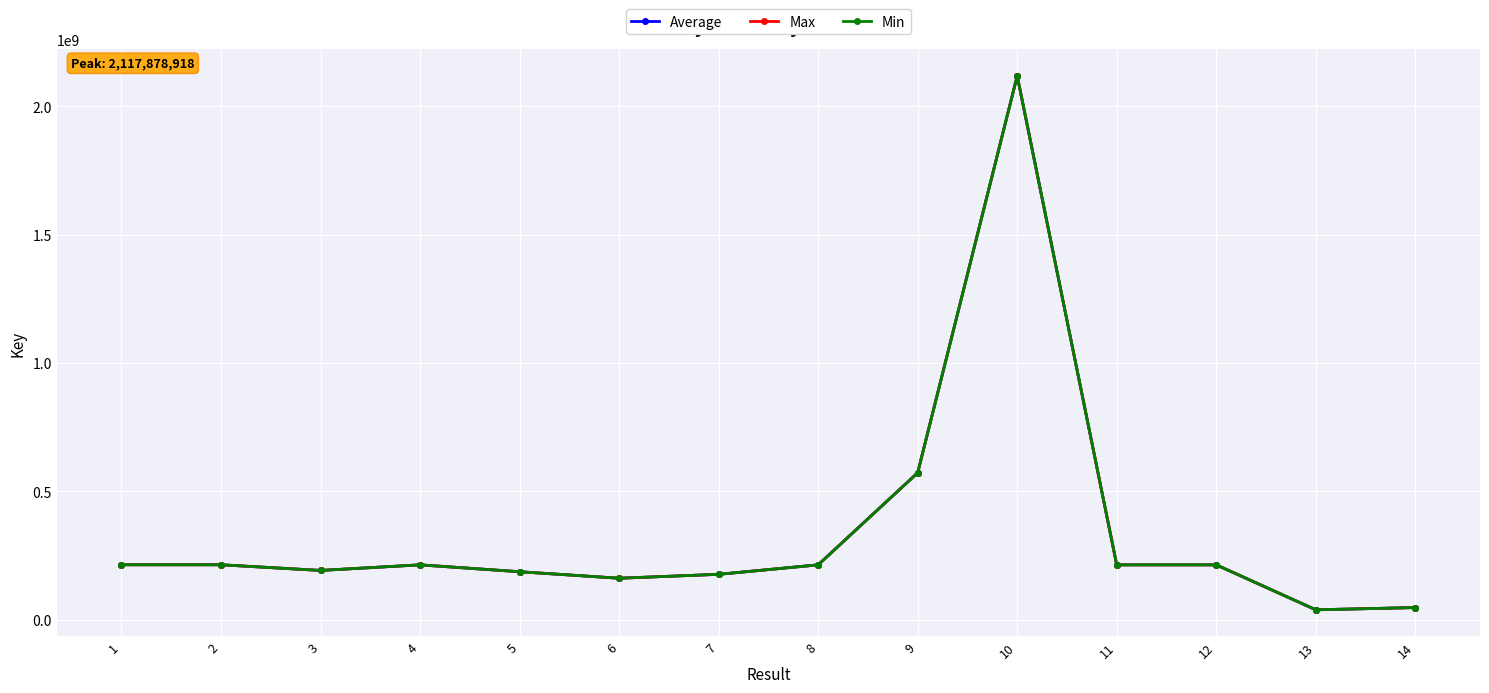

Does the chart have visible grid lines?

Yes